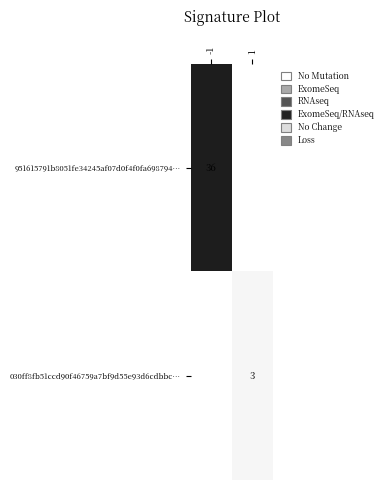

How many distinct data groups are displayed?

2